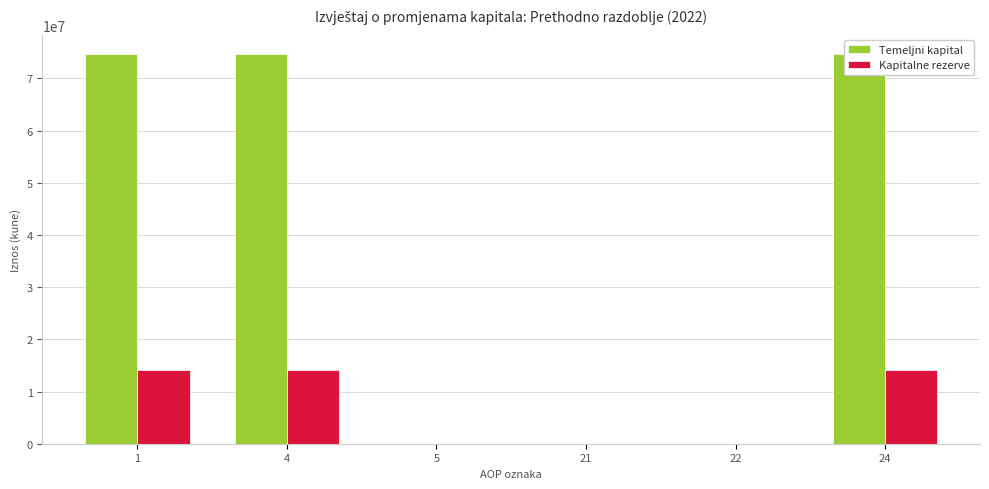

Rank the series by their average value, from lowest to highest.

Kapitalne rezerve, Temeljni kapital